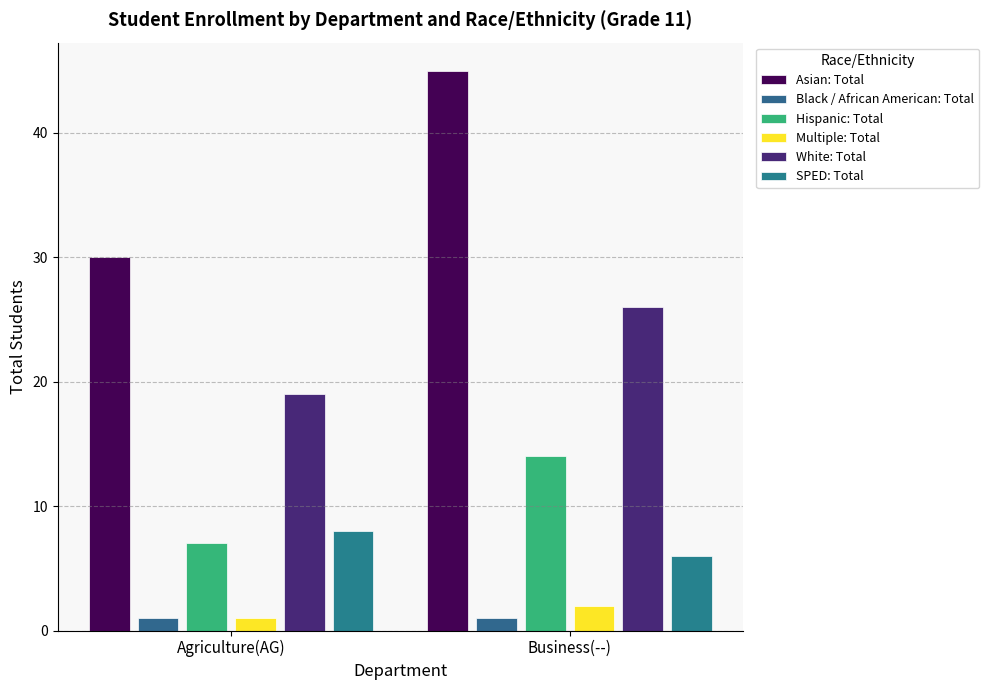

What is the label of the 2nd bar from the left?

Business(--)